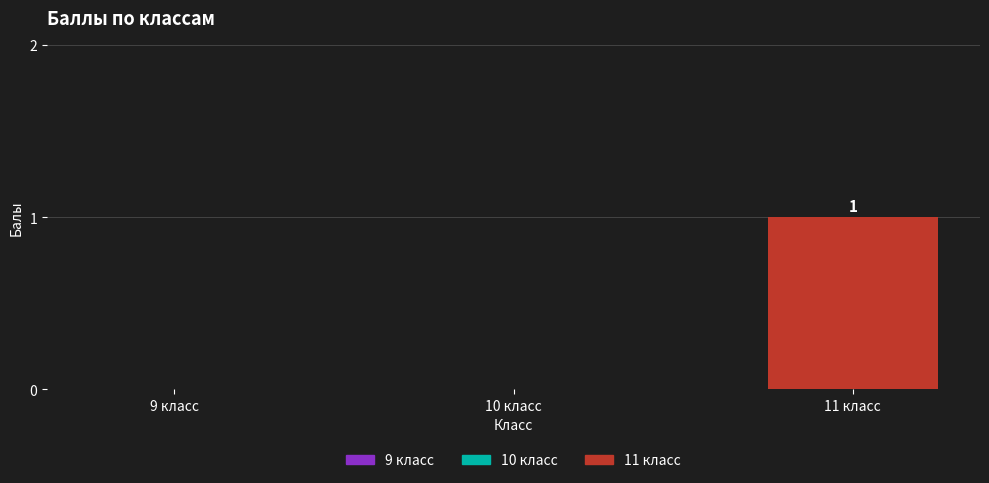

What is the change in value from 9 класс to 11 класс?

+1